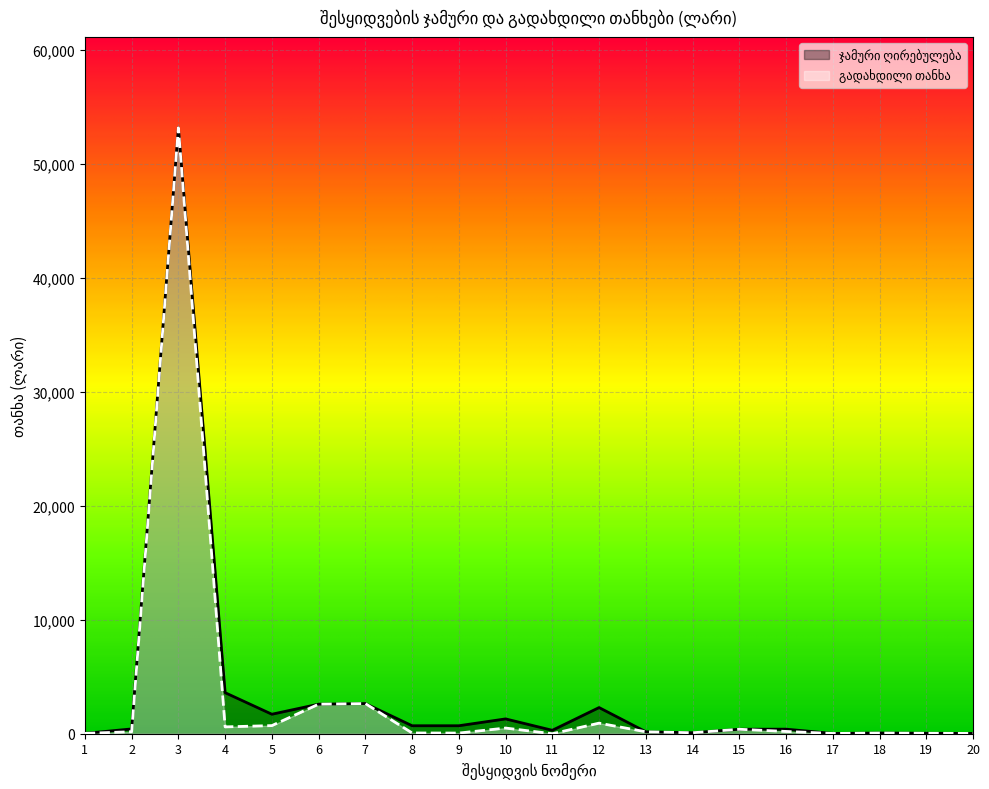

Which series has the largest total across all categories?

ჯამური ღირებულება